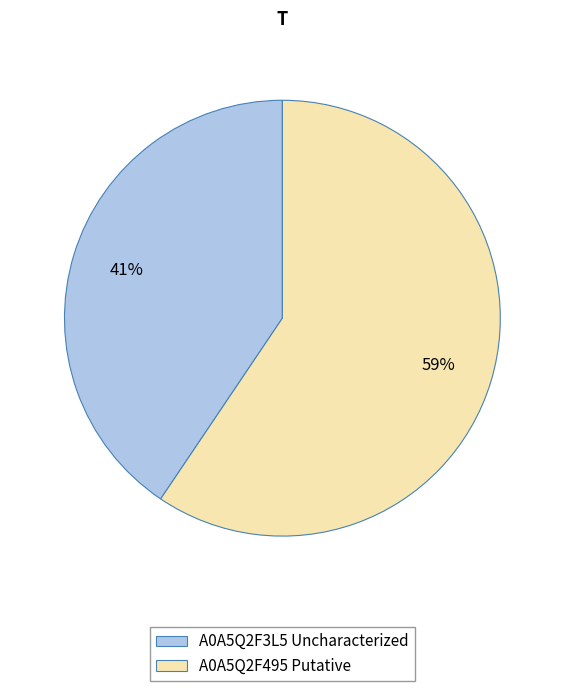

Which has a higher value, A0A5Q2F495 Putative or A0A5Q2F3L5 Uncharacterized?

A0A5Q2F495 Putative